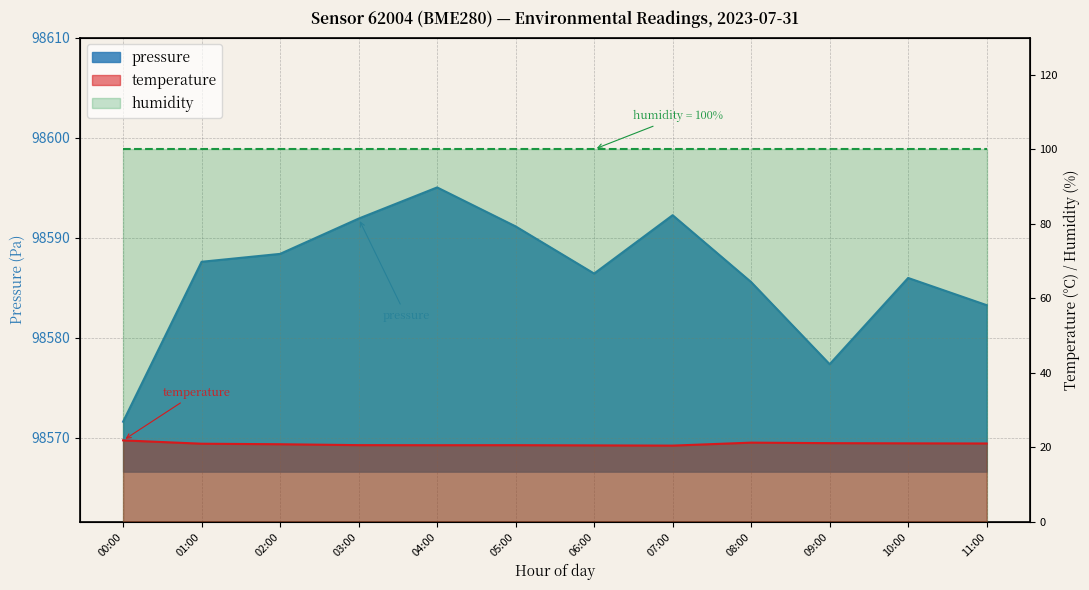

Reading left to right, extract all data points from this chart.

pressure: 00:00=98571.6	01:00=98587.6	02:00=98588.4	03:00=98591.9	04:00=98595.0	05:00=98591.1	06:00=98586.4	07:00=98592.2	08:00=98585.6	09:00=98577.3	10:00=98586.0	11:00=98583.2
temperature: 00:00=21.8	01:00=20.9	02:00=20.8	03:00=20.5	04:00=20.5	05:00=20.5	06:00=20.5	07:00=20.4	08:00=21.2	09:00=21.1	10:00=21.0	11:00=21.0